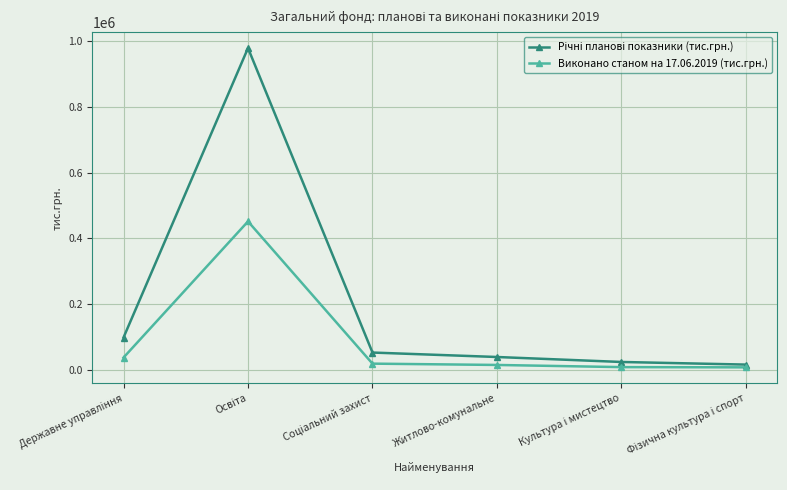

What is the greatest value displayed?

977736.1